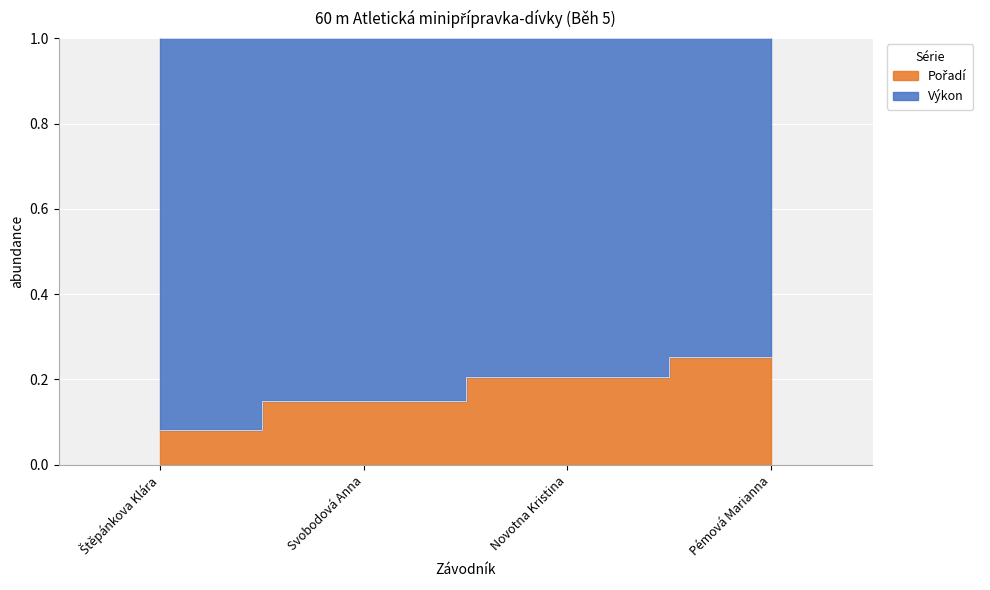

True or false: the data has more than 2 interior local peaks.

False